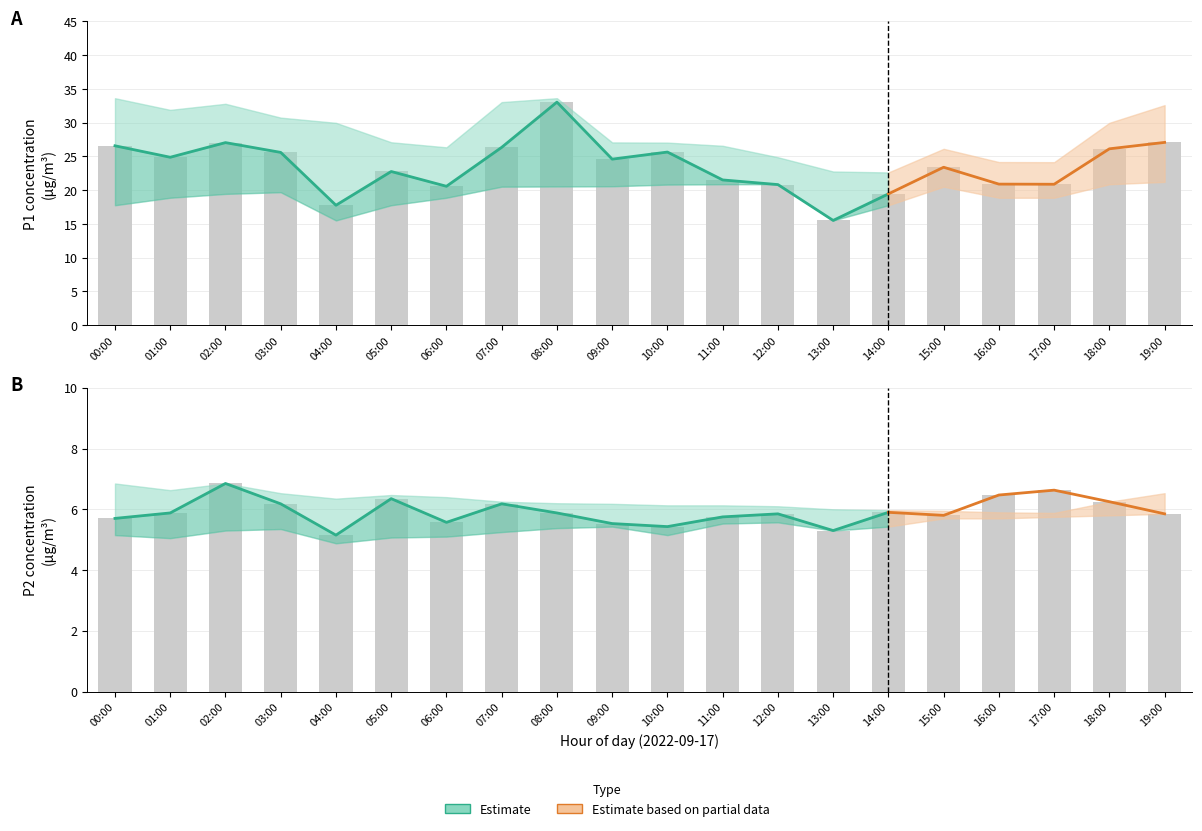

Rank the series at 13:00 from highest to lowest value.

P1_upper, P1, P1_lower, P2_upper, P2, P2_lower